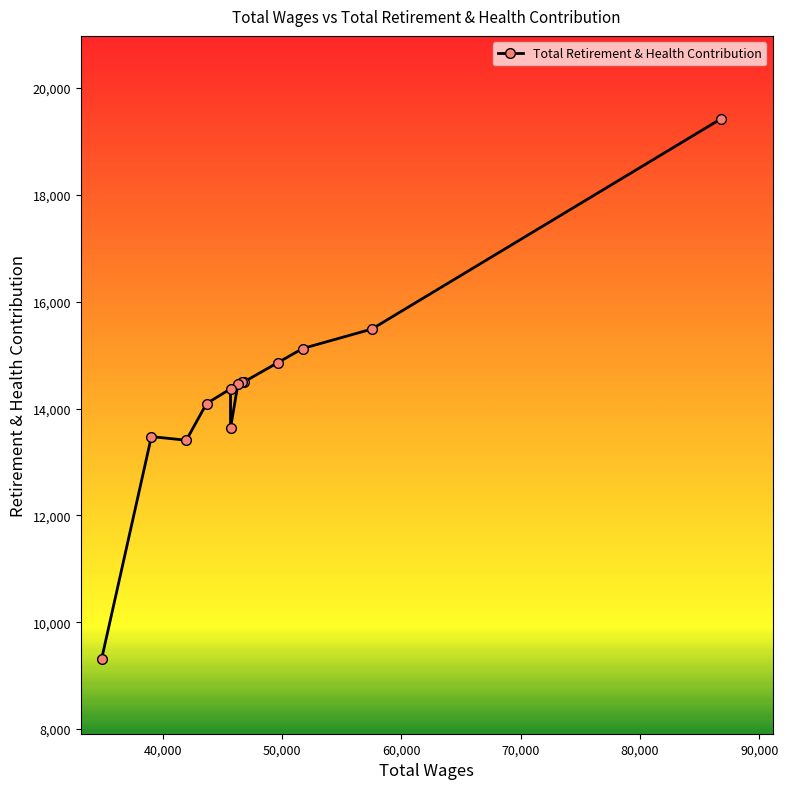

Does the chart display data point markers on the line(s)?

Yes